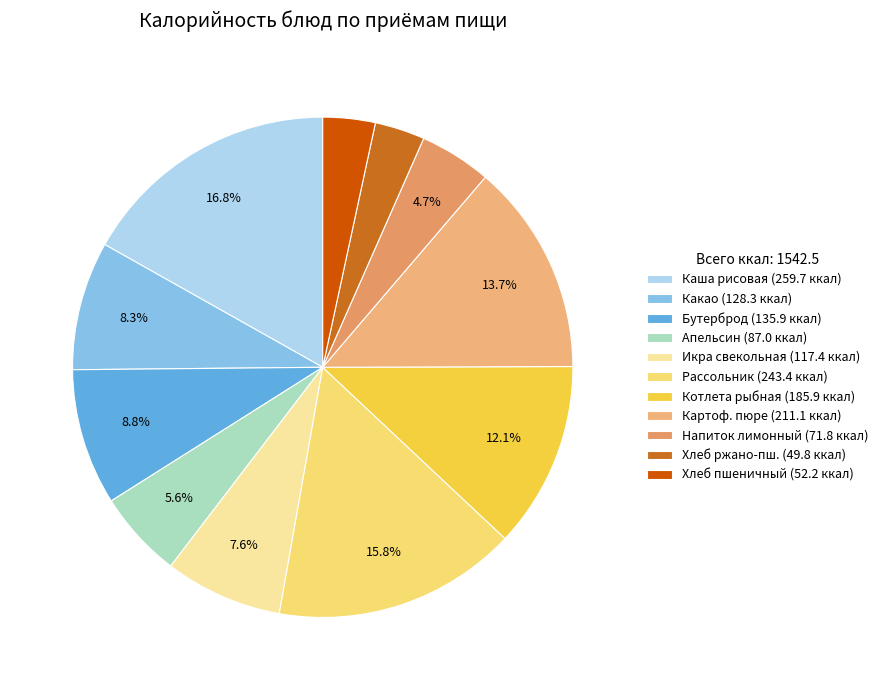

How many slices are in this pie chart?

11